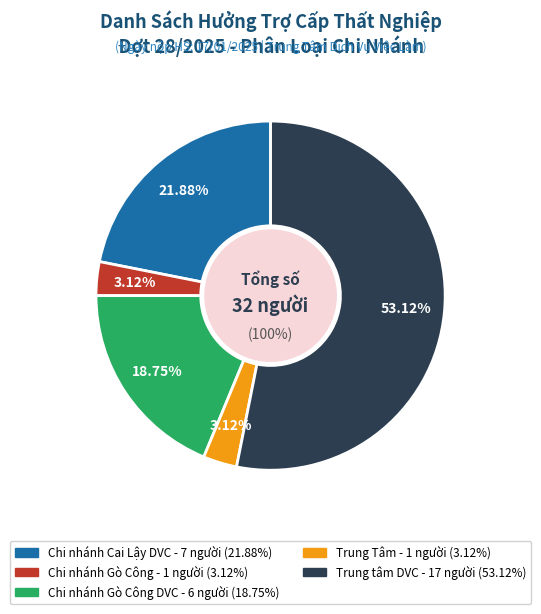

How many segments does this pie chart have?

5